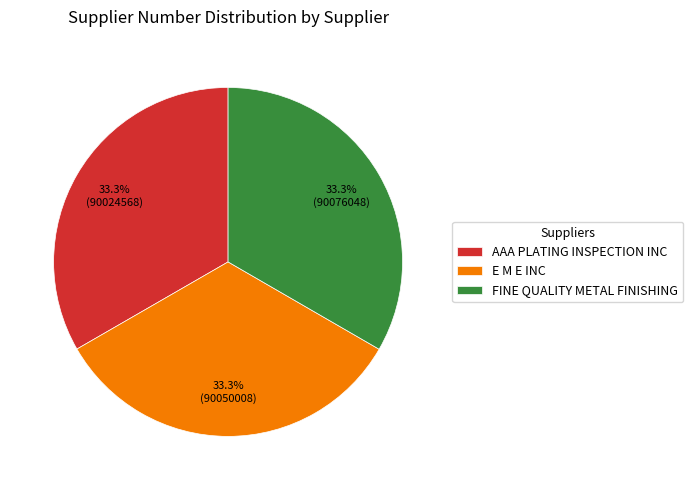

Is FINE QUALITY METAL FINISHING the majority of the pie?

No